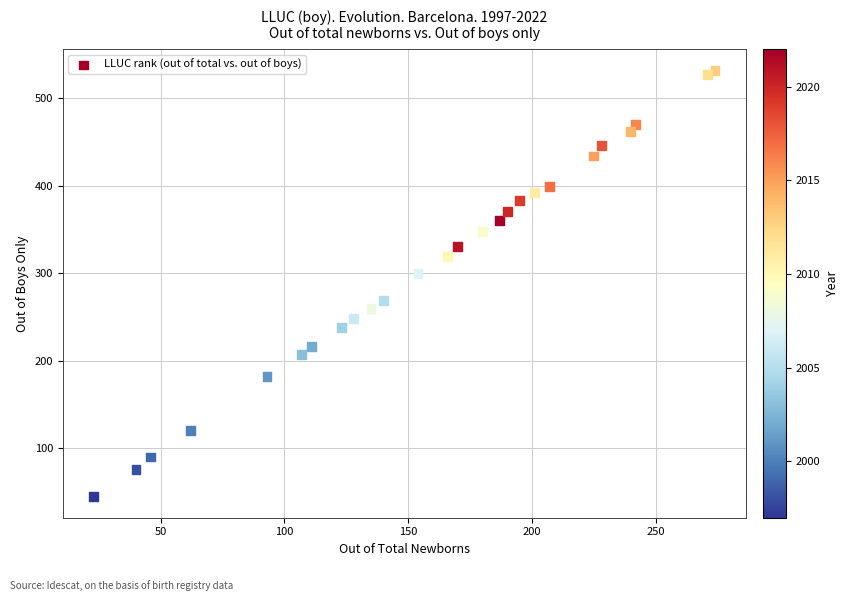

What is the range of X values (max minus min)?

251